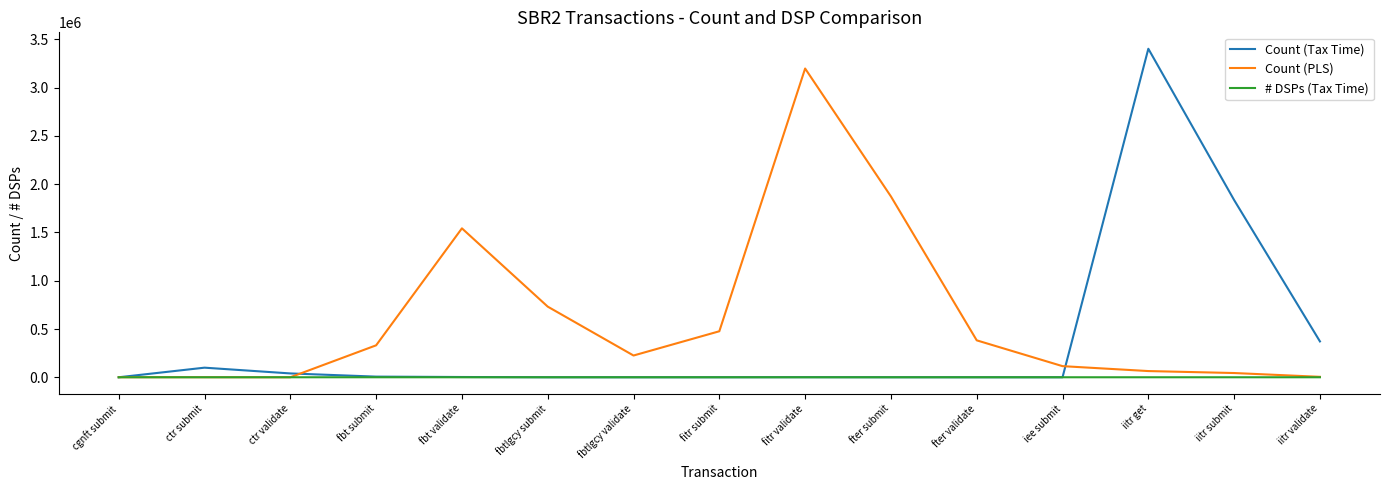

What is the minimum value for Count (PLS)?

11